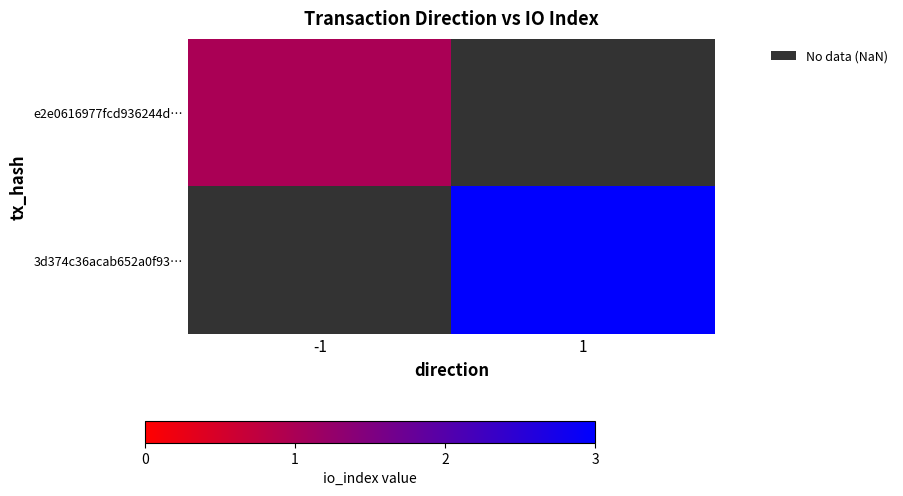

How many distinct data groups are displayed?

2